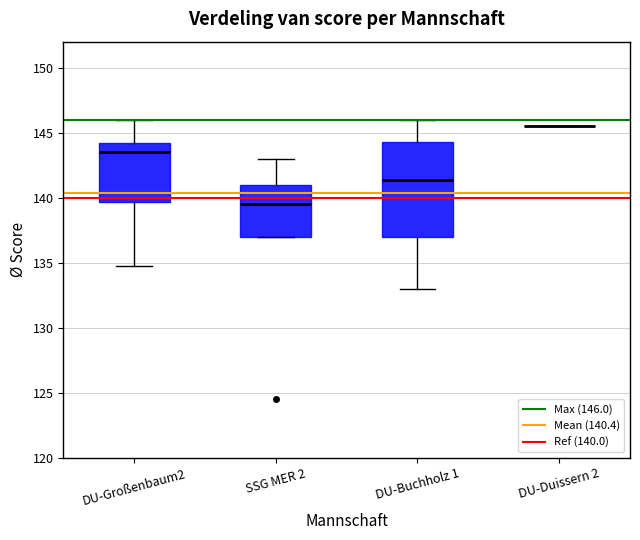

Reading left to right, read every box against the y-axis: the position of its median line, the range the box covers, and the ends of its whiskers. The values are not printed on the chart, so give them approximately, as read against the axis.

DU-Großenbaum2: median 143.5, box 139.5 to 144.0, whiskers 135.0 to 146.0
SSG MER 2: median 139.5, box 137.0 to 141.0, whiskers 137.0 to 143.0
DU-Buchholz 1: median 141.5, box 137.0 to 144.5, whiskers 133.0 to 146.0
DU-Duissern 2: box collapsed to a line at 145.5, whiskers 145.5 to 145.5